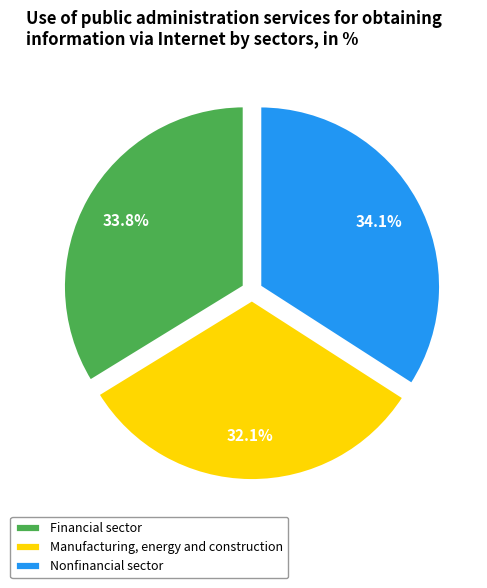

Does Nonfinancial sector represent more than half of the total?

No